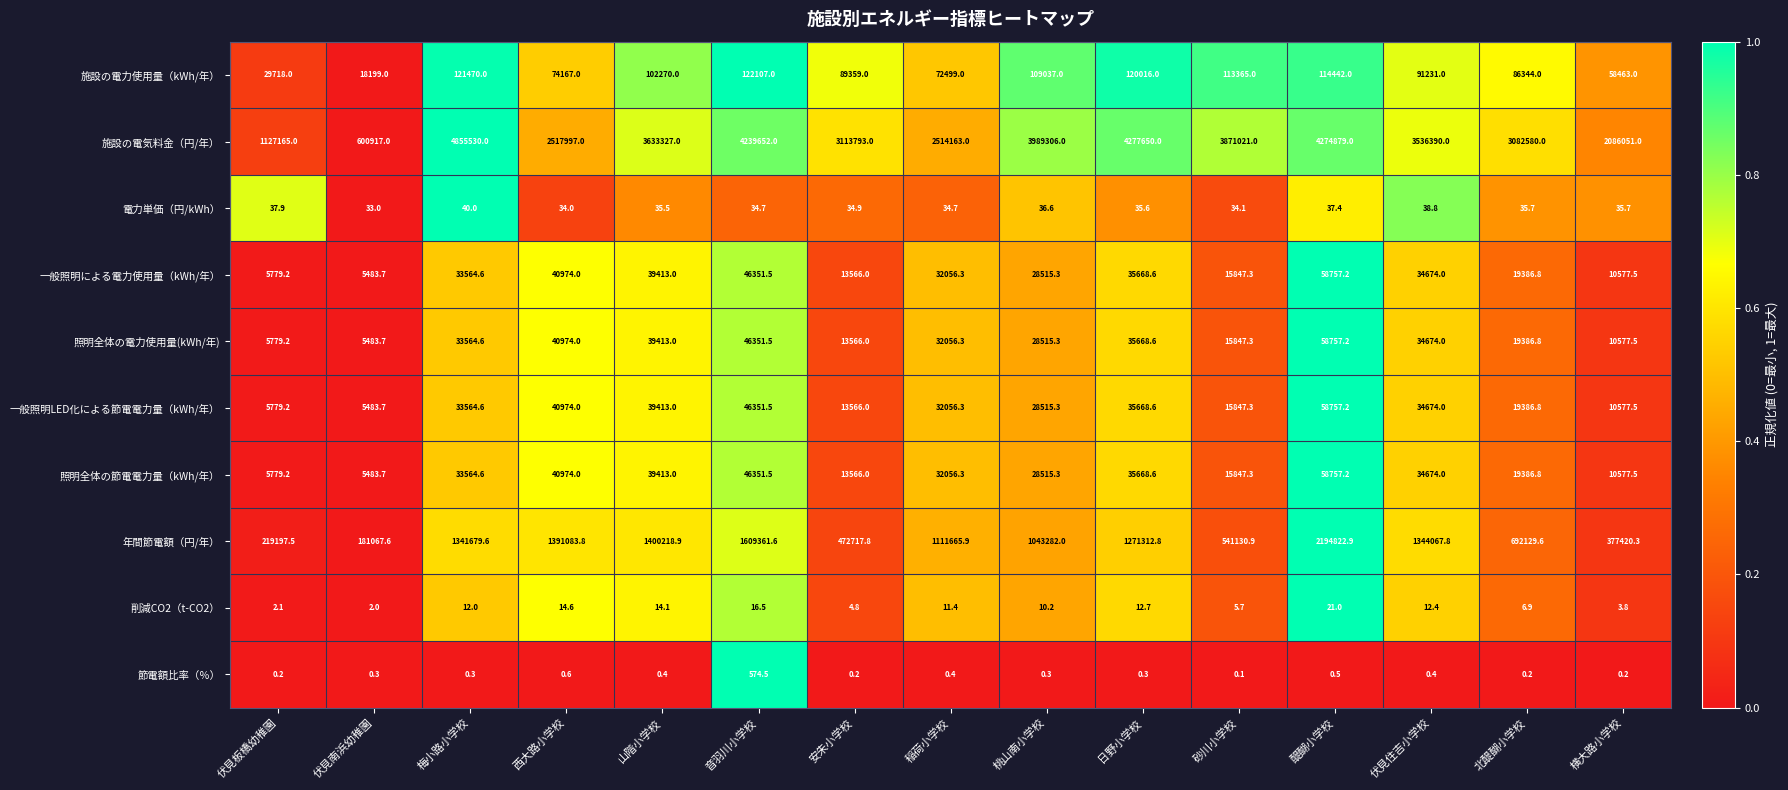

The value of 照明全体の電力使用量(kWh/年) at 醍醐小学校 is 19734.3. True or false?

False